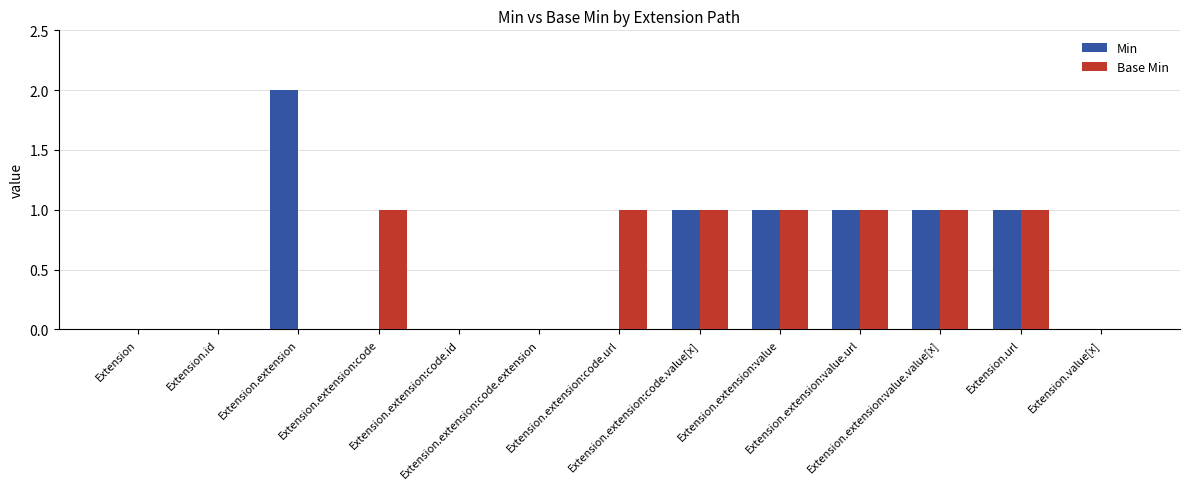

What is the average value of the Min series?

1